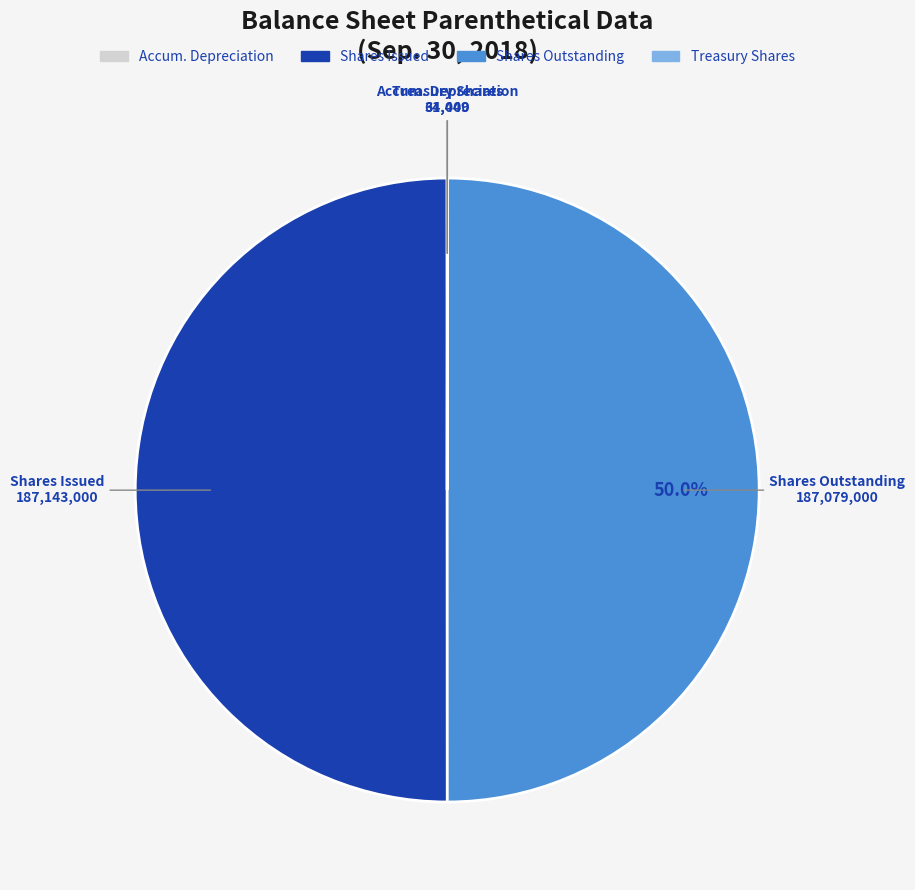

What is the ratio of the value at Shares Outstanding to the value at Shares Issued?

1.0